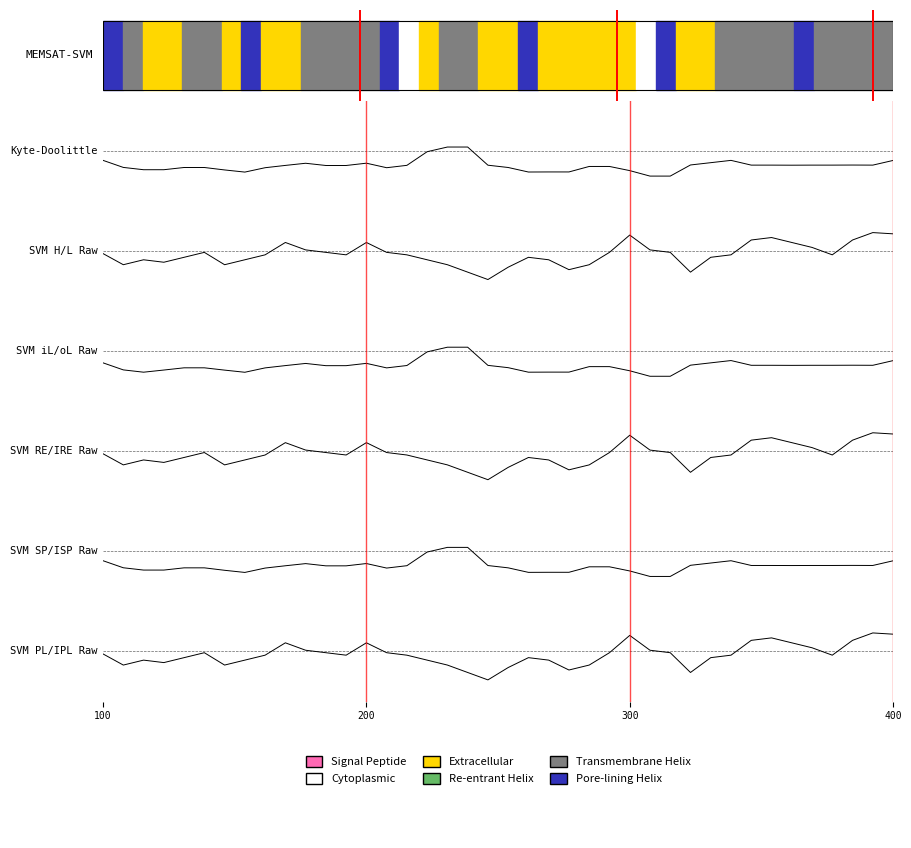

At how many categories does at least one series exceed 0?

14